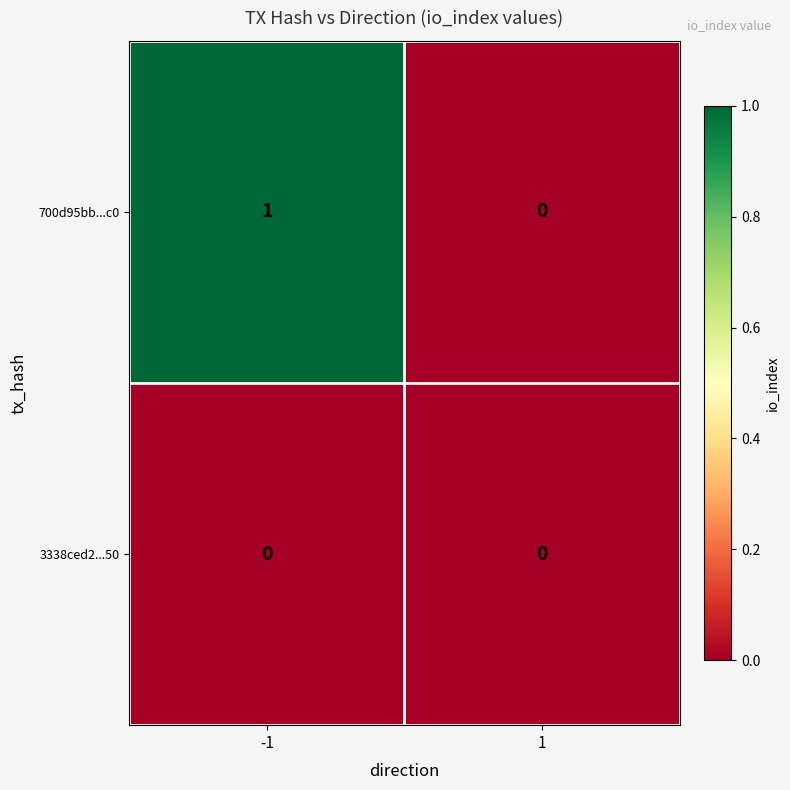

Is it true that 3338ced2...50 equals 0 at -1?

True